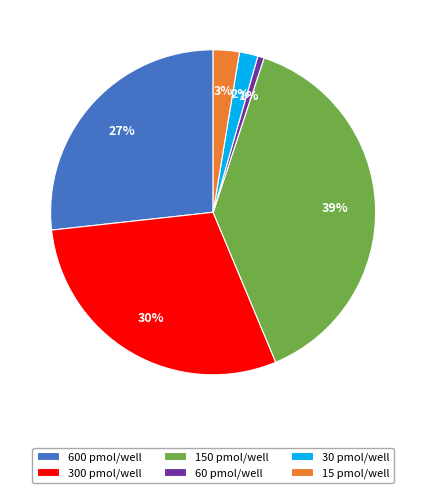

Do 300 pmol/well and 60 pmol/well together represent more than half of the pie?

No